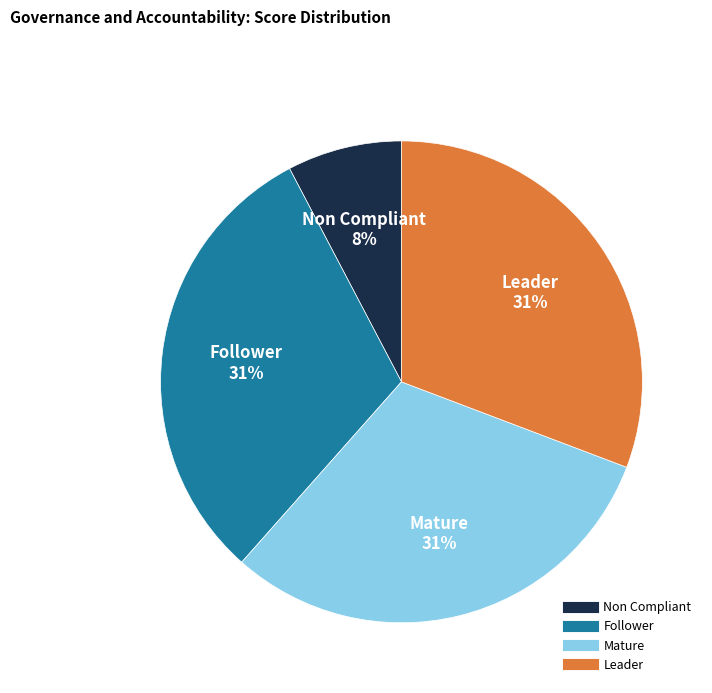

Count the number of slices in the pie.

4